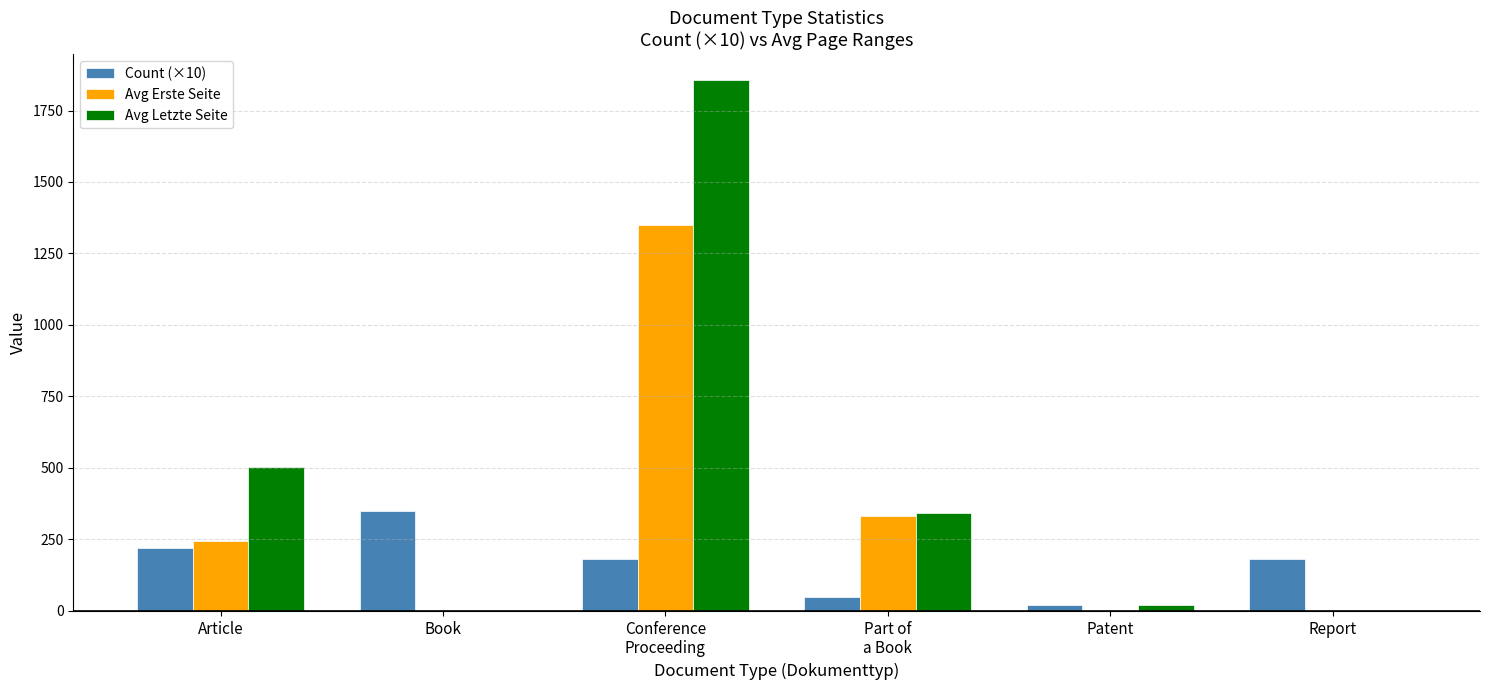

What is the maximum value for Avg Erste Seite?

1348